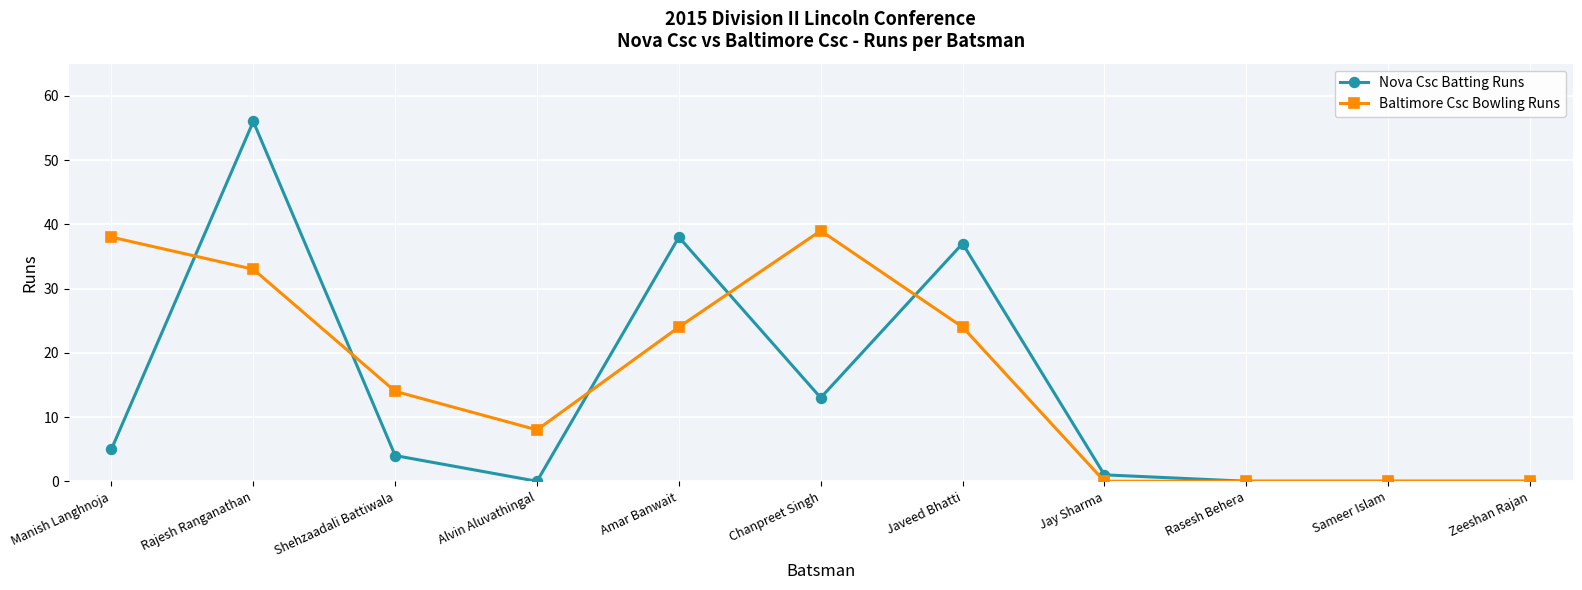

What is the difference between the Baltimore Csc Bowling Runs values at Chanpreet Singh and Manish Langhnoja?

1